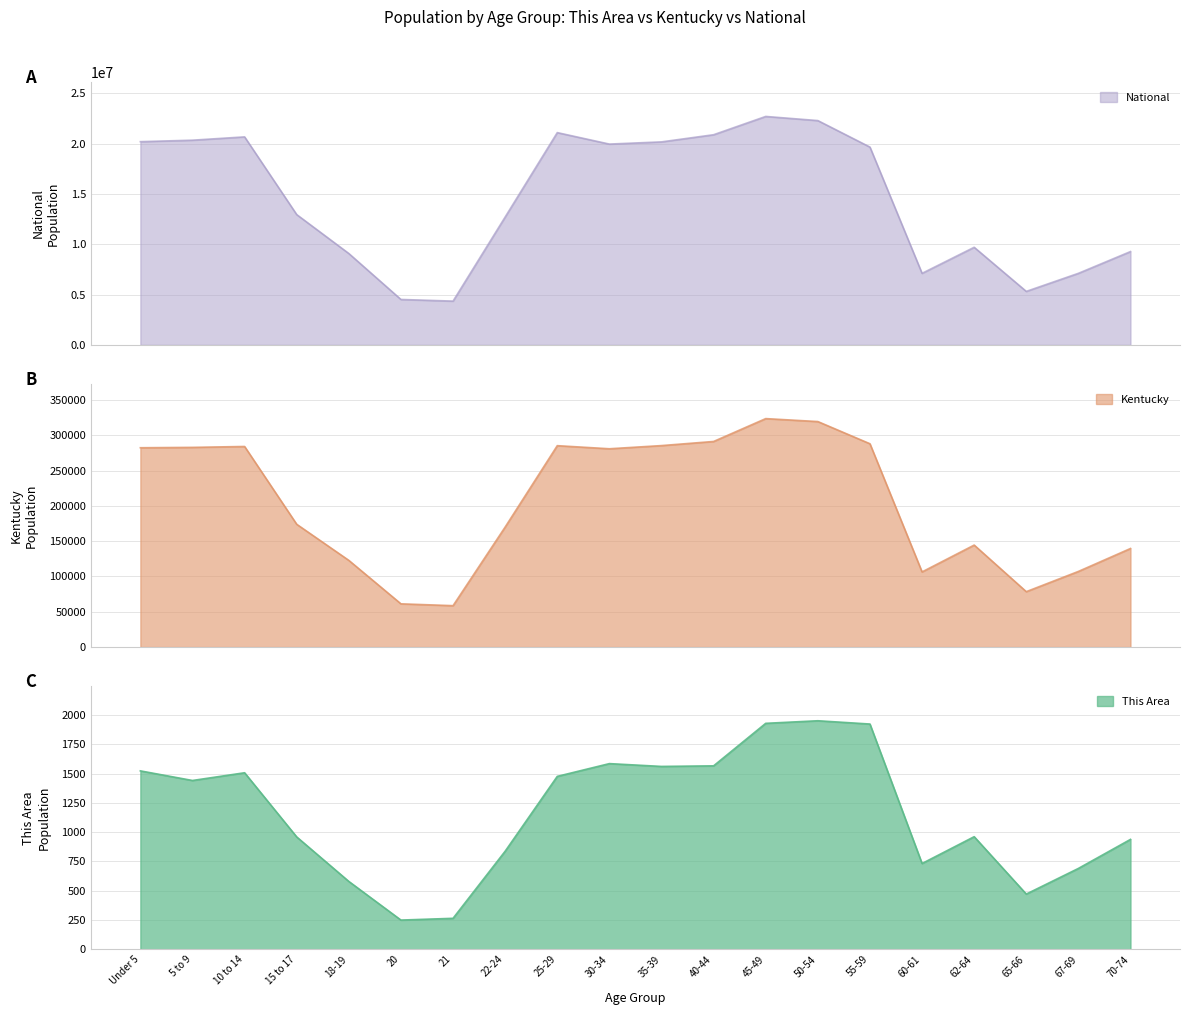

At 55-59, list the series in order from smallest to largest.

This Area, Kentucky, National